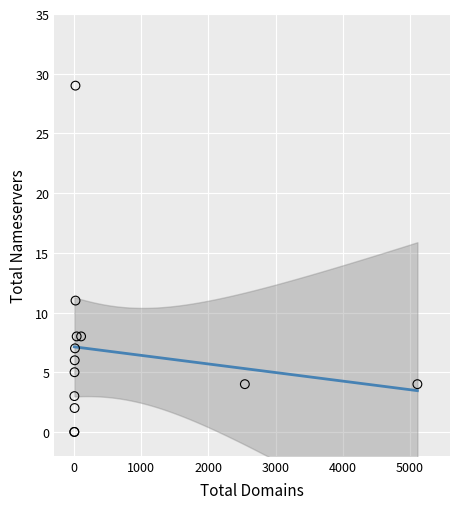

What Y value in the scatter plot is closest to 14?

11